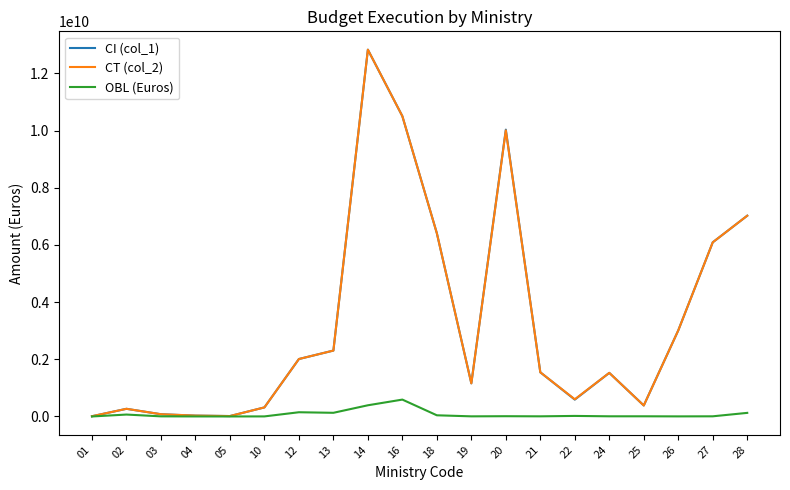

At which label is OBL (Euros) closest to 295123877?

14